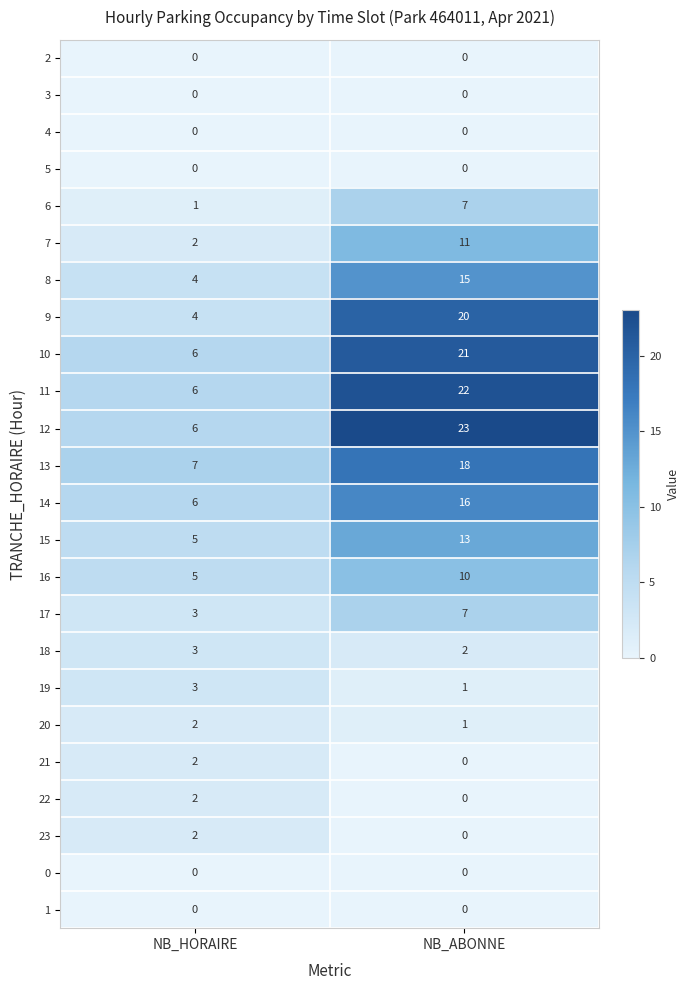

At which category does the chart reach its peak across all series?

NB_ABONNE